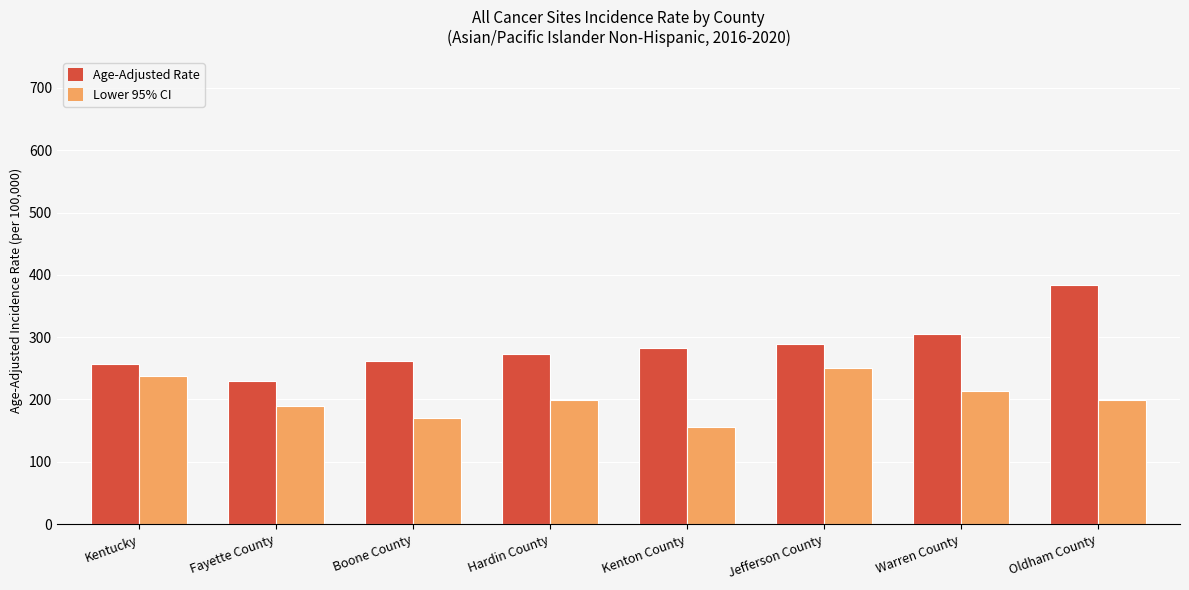

What are all the series names shown in the legend?

Age-Adjusted Rate, Lower 95% CI